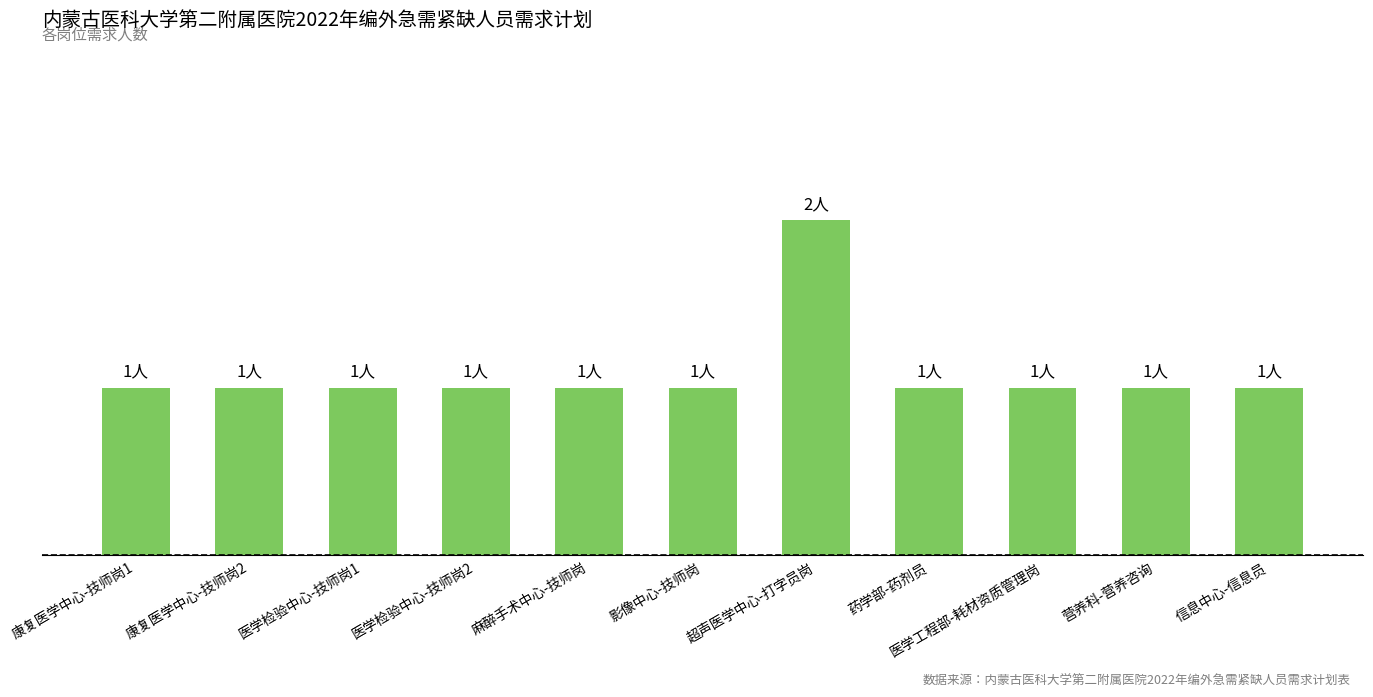

What is the sum of all values?

12